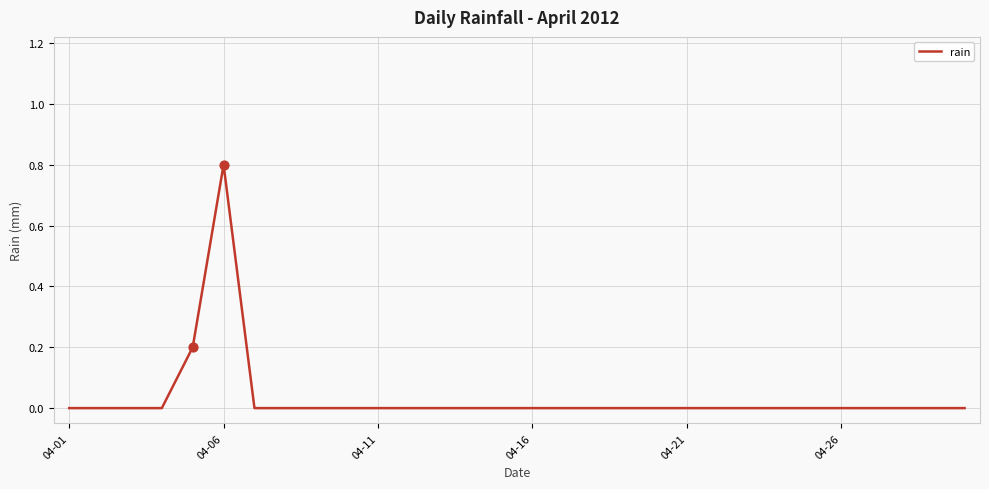

Is this an area chart (filled region under the line)?

No